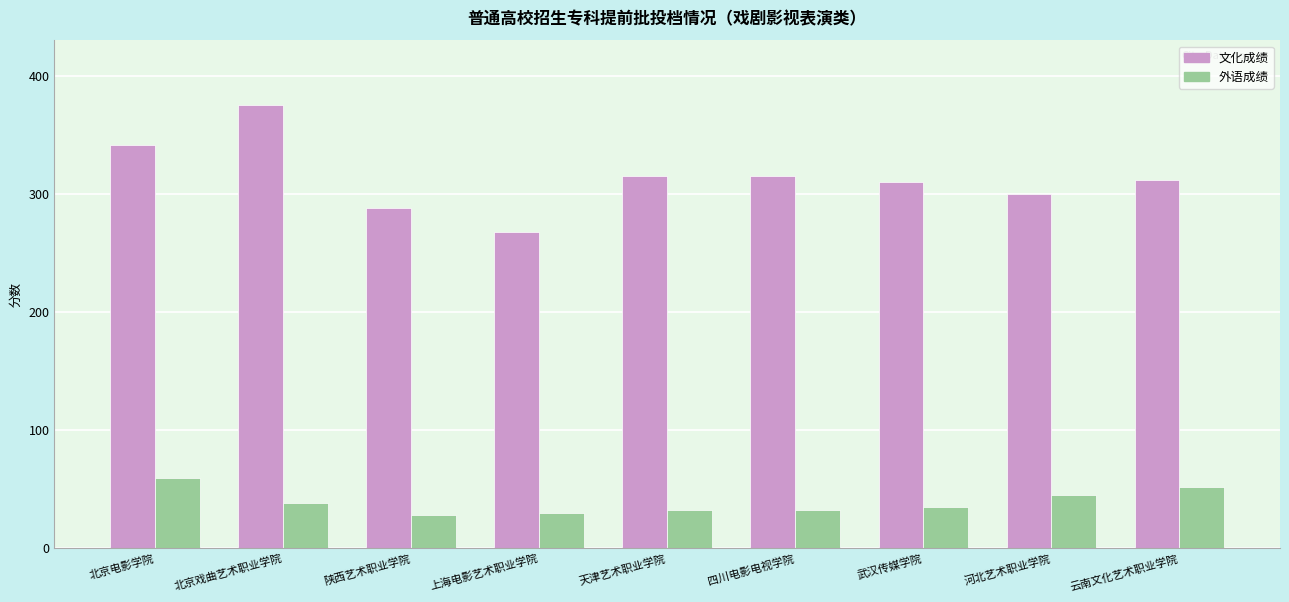

What is the label of the 2nd bar from the left?

北京戏曲艺术职业学院